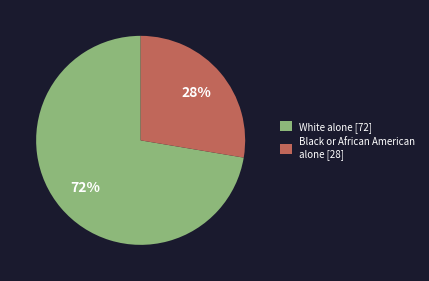

Is the sum of Black or African American alone [28] and White alone [72] greater than half?

Yes